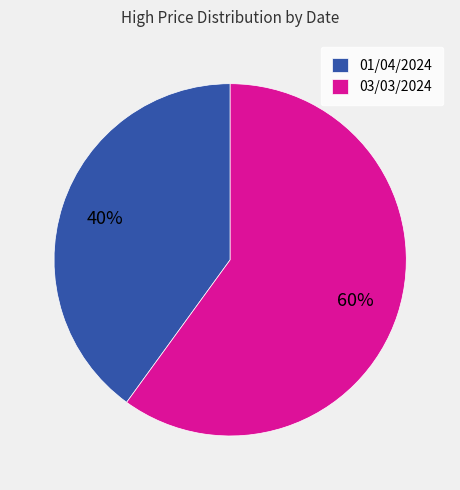

What percentage is the 03/03/2024 slice, to the nearest percent?

60%